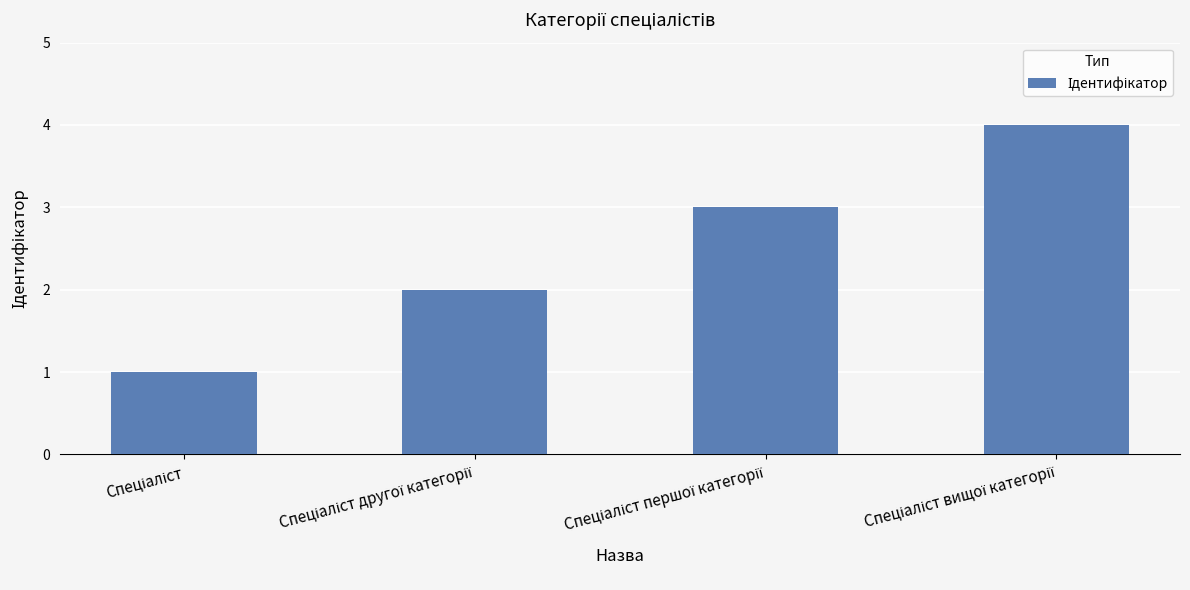

What is the greatest value displayed?

4